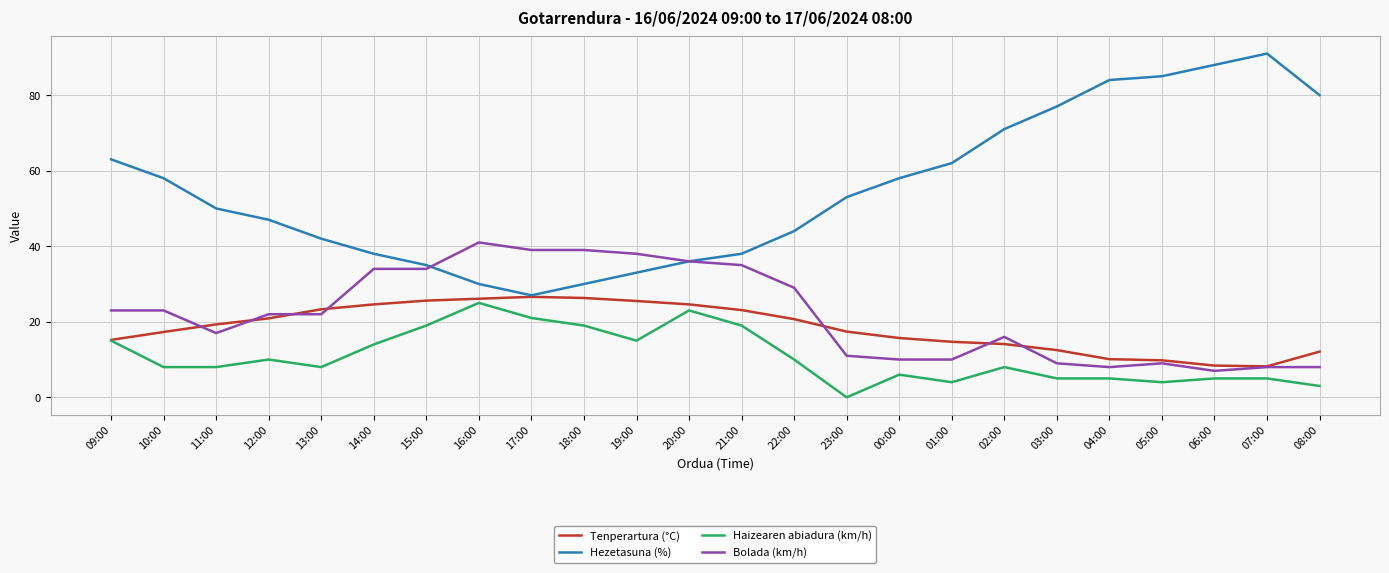

True or false: Hezetasuna (%) and Haizearen abiadura (km/h) intersect in this chart.

False